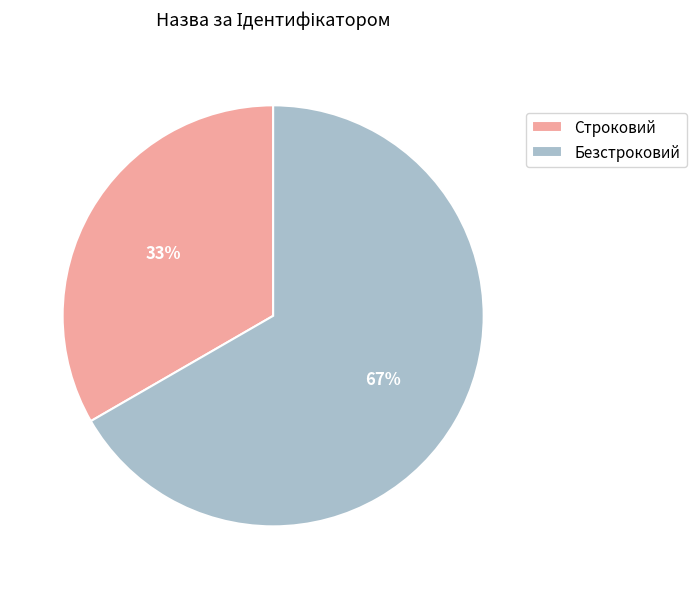

How many segments does this pie chart have?

2